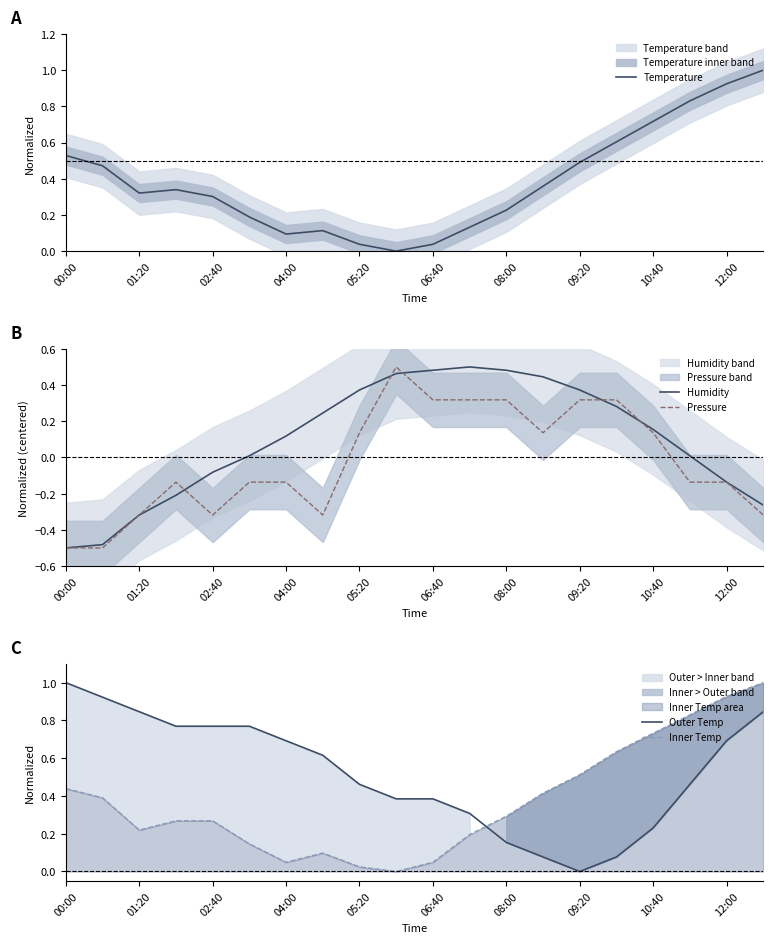

How many categories are shown in the chart?

20